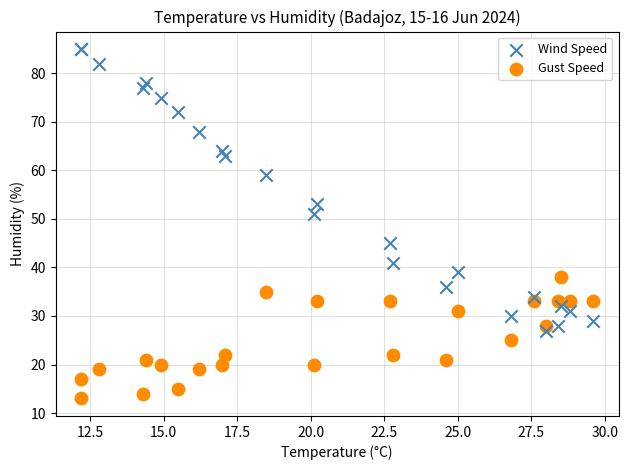

Across all series, what Y value is closest to 49?

51